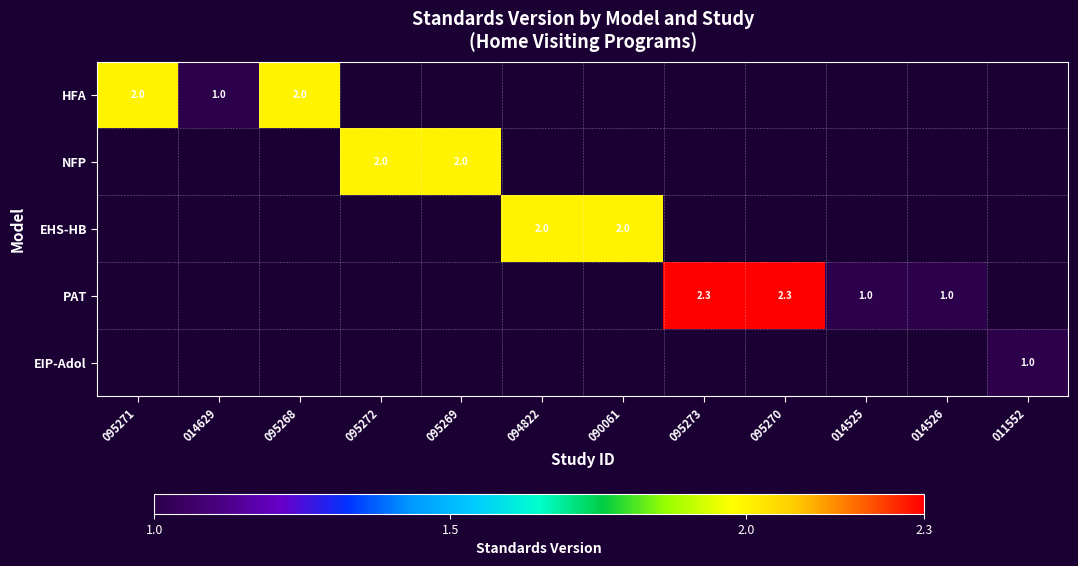

Count the number of data series in this chart.

5